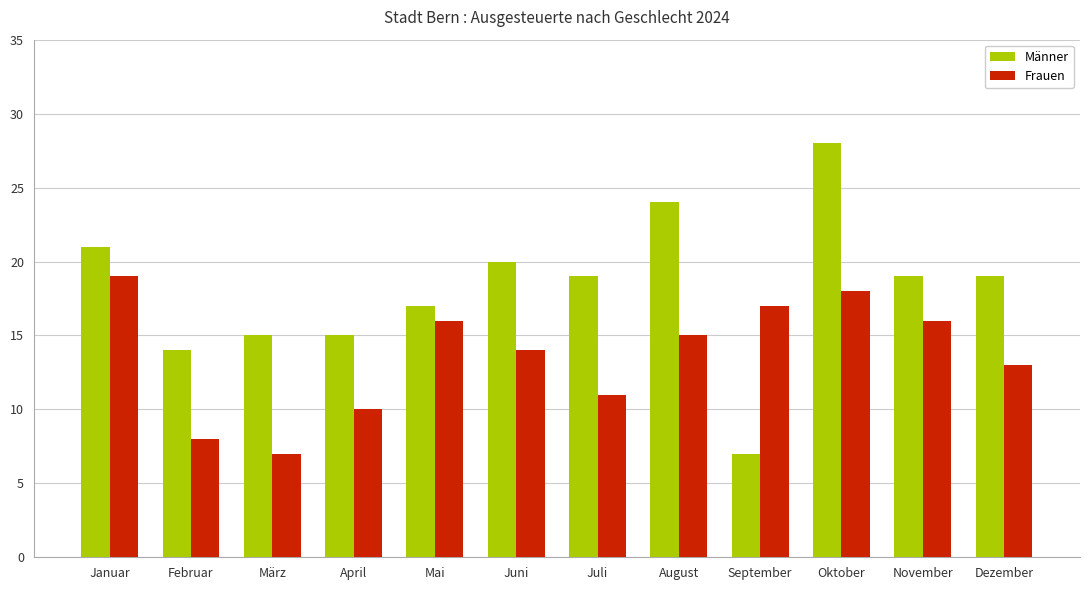

The value of Männer at April is 9. True or false?

False